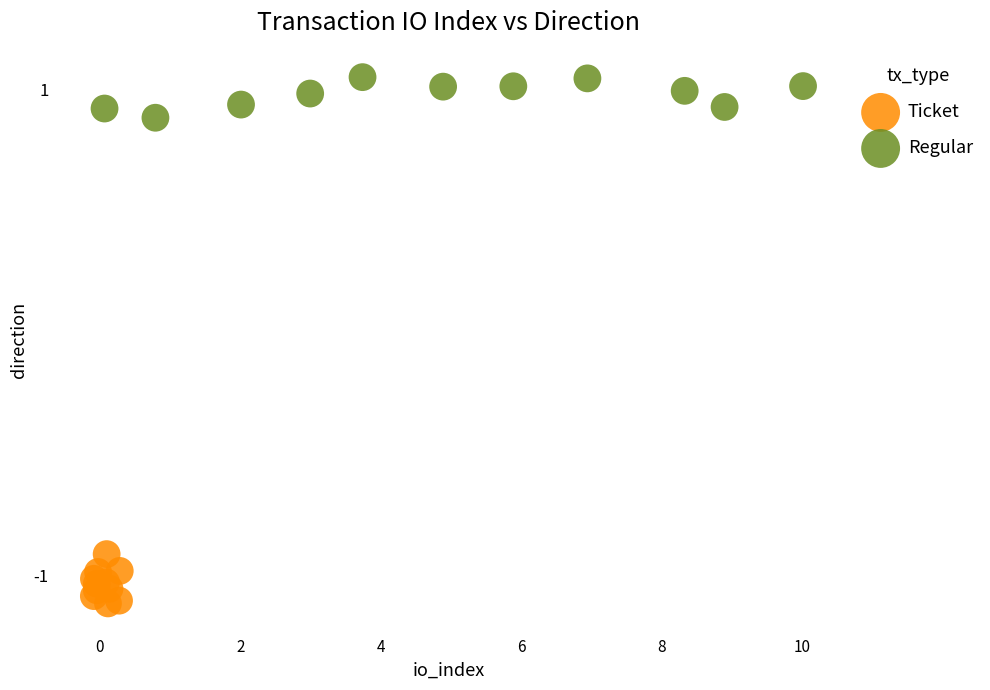

Which series reaches the maximum Y coordinate?

Regular